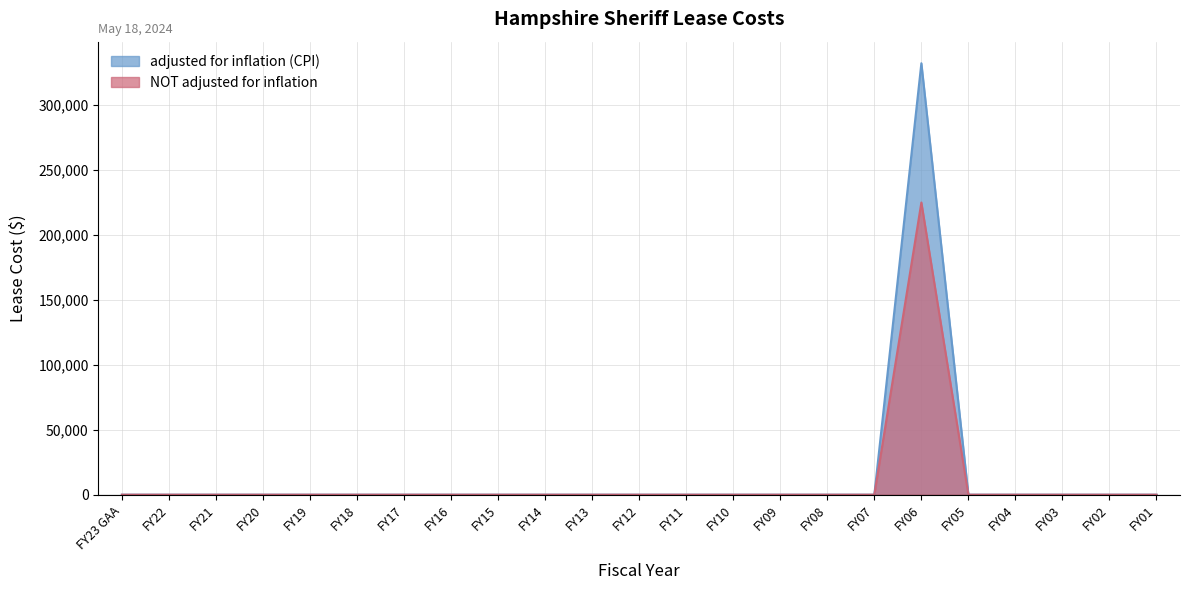

At which label is adjusted for inflation (CPI) closest to 166127?

FY23 GAA